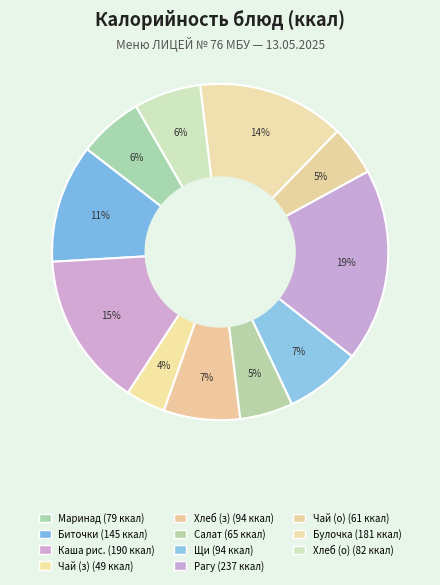

How many slices are in this pie chart?

11